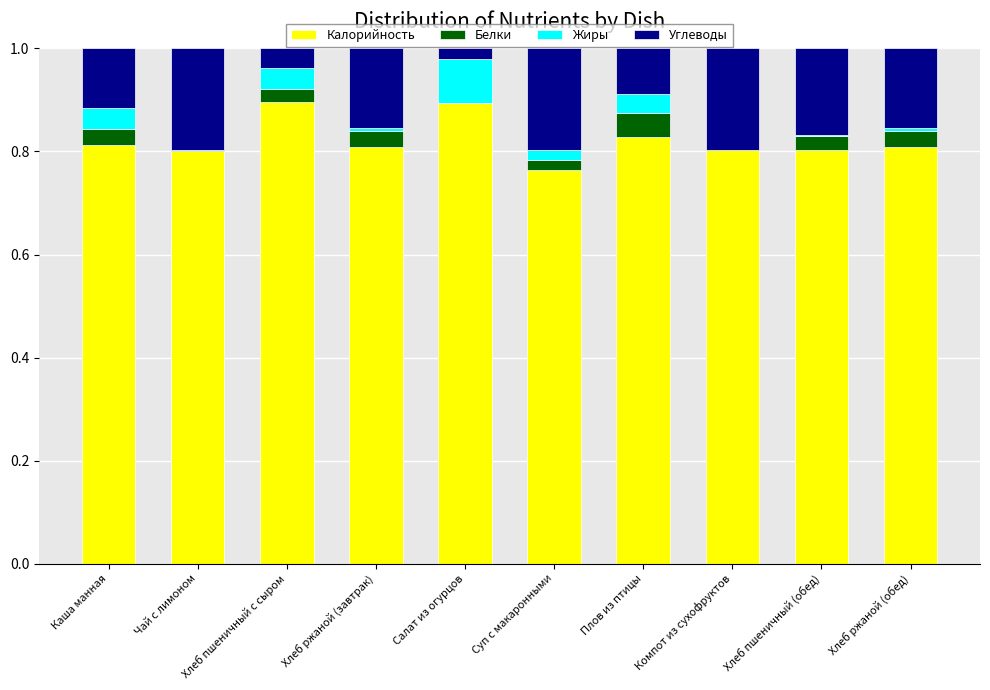

True or false: Калорийность has a value of 0.4 at Хлеб пшеничный (обед).

False